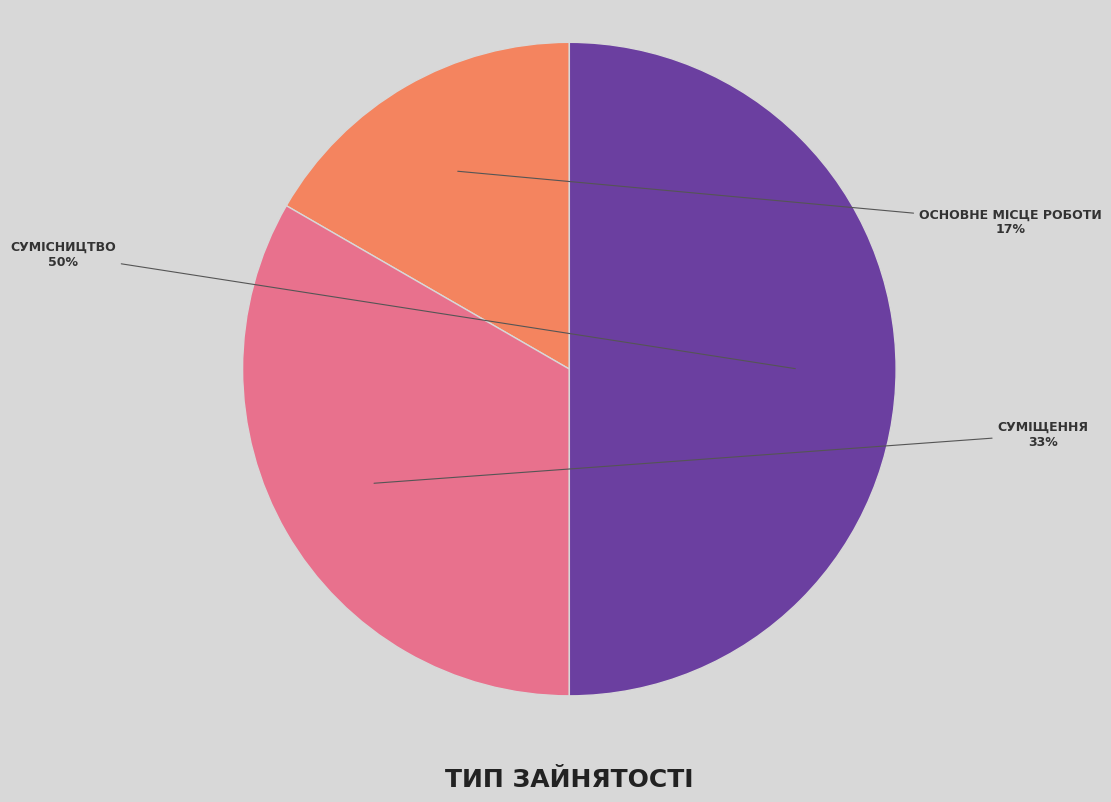

To the nearest percent, what is the difference between the largest and smallest slice percentages?

33%